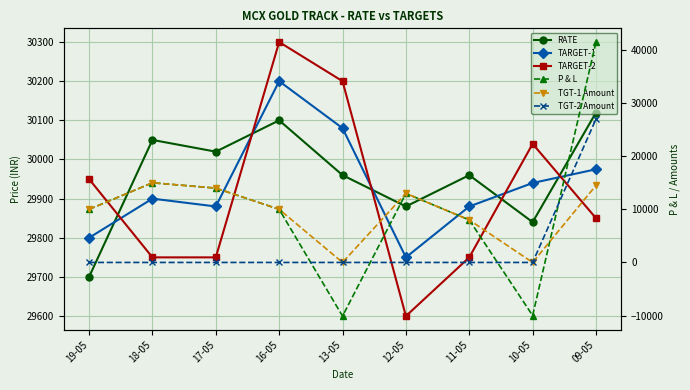

Is this an area chart (filled region under the line)?

No